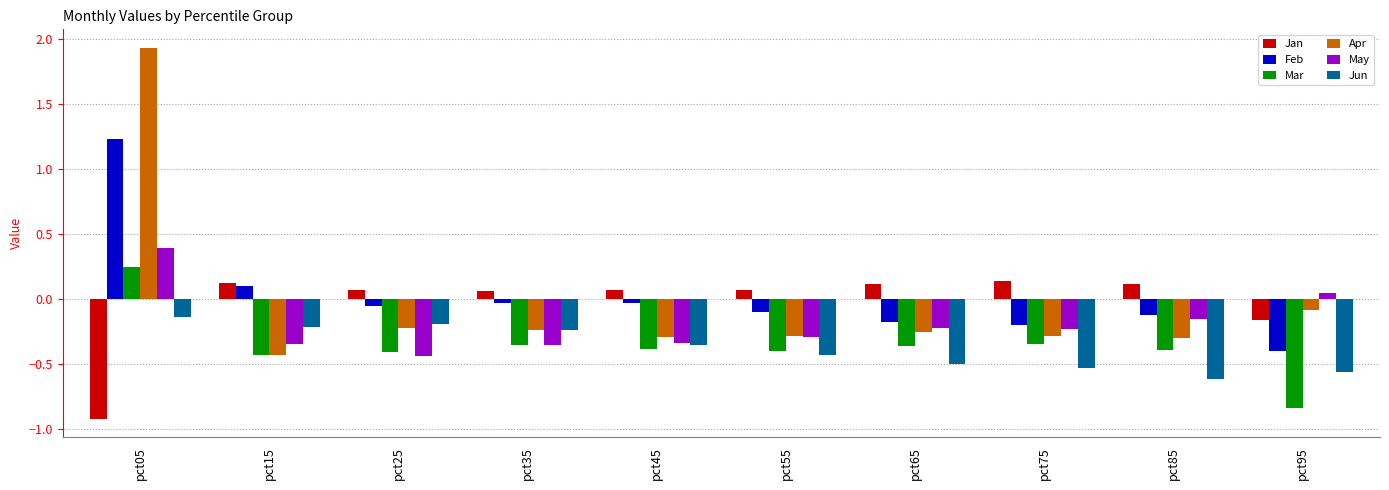

What is the difference between the maximum and second lowest values in the Apr series?

2.2